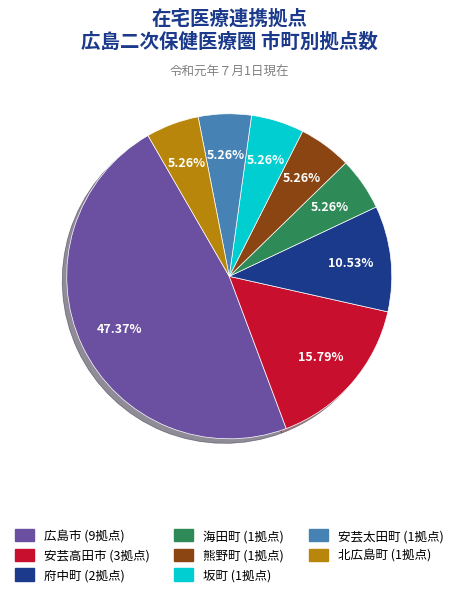

Which slice is the largest?

広島市